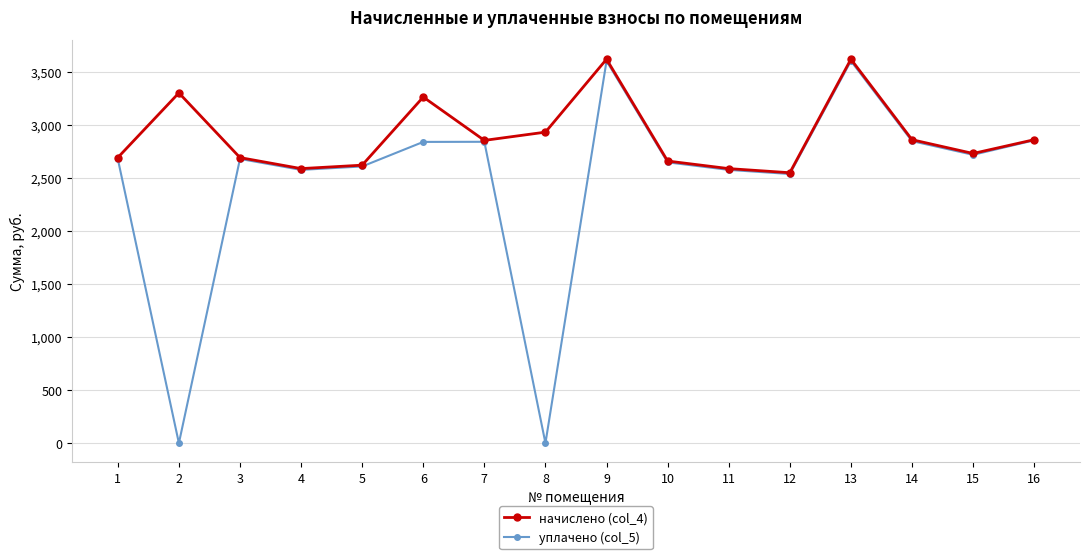

What are all the series names shown in the legend?

начислено (col_4), уплачено (col_5)